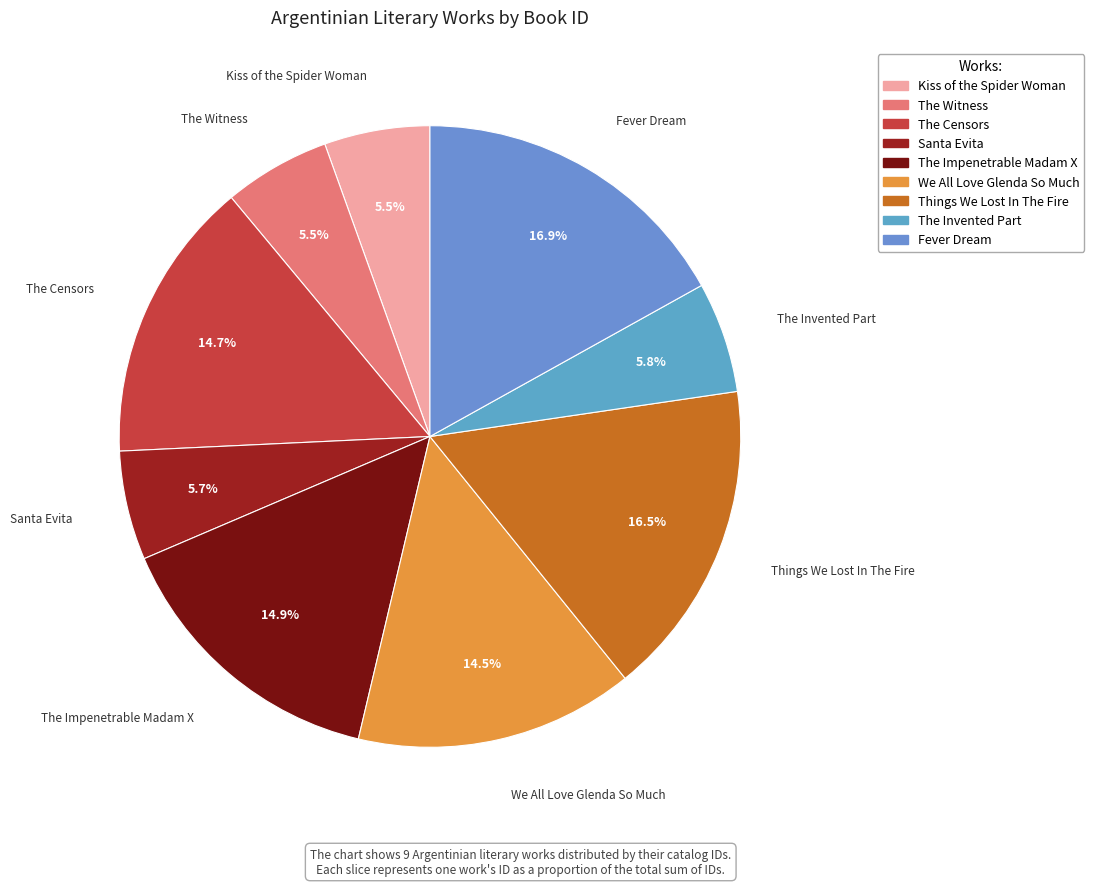

Combined, what portion of the pie is The Impenetrable Madam X and Kiss of the Spider Woman?

20.4%